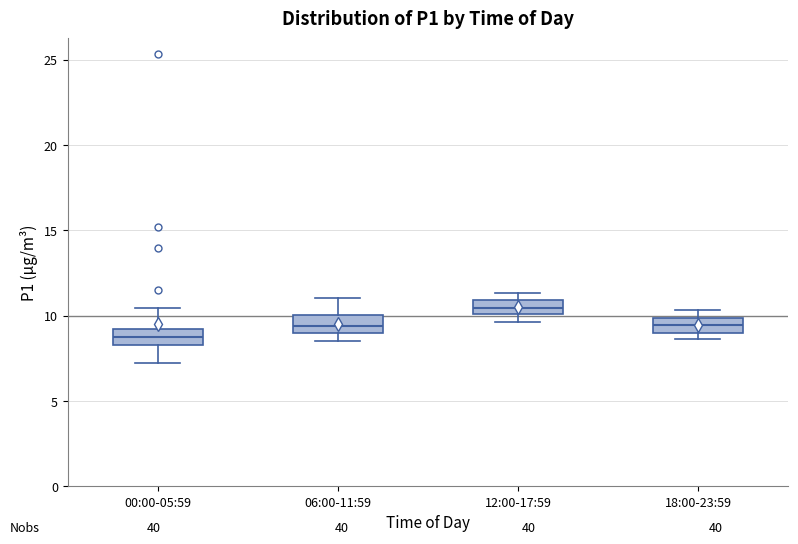

Which box has the highest median line?

12:00-17:59